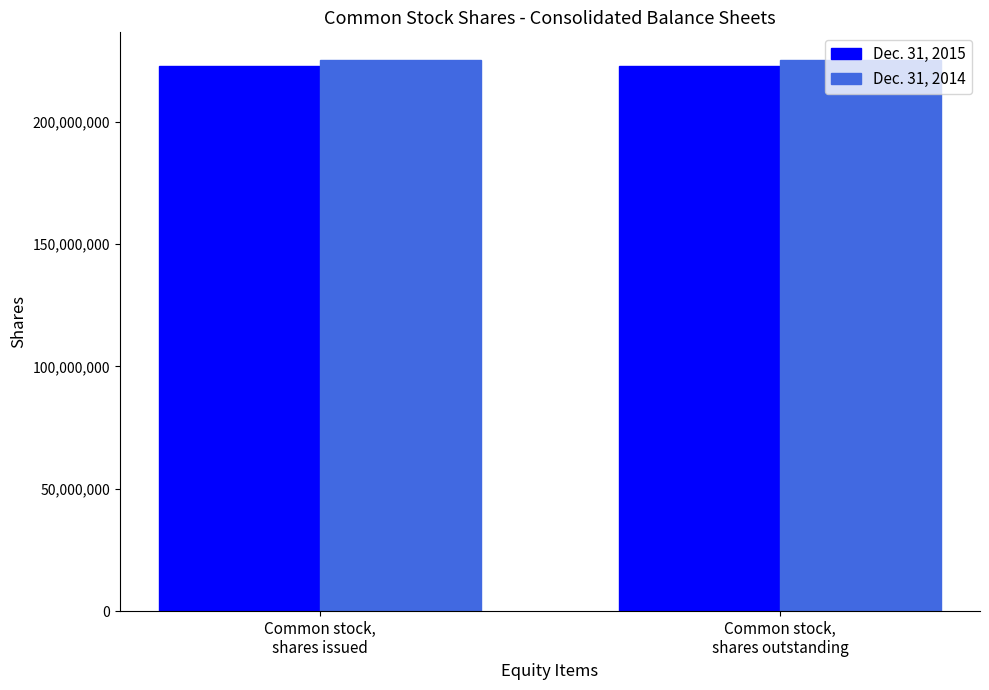

Does the chart contain stacked bars?

No